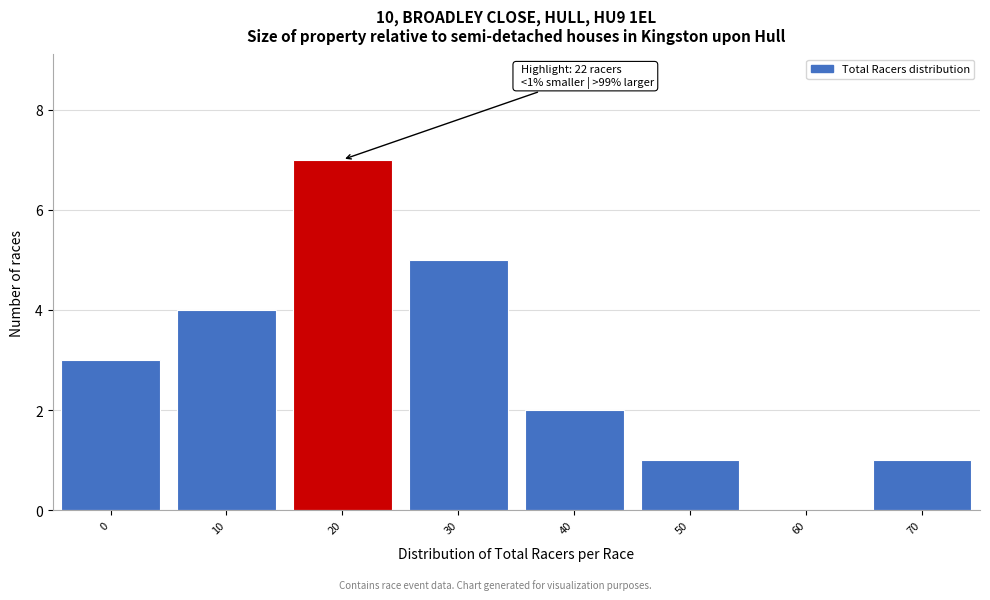

Reading left to right, extract all data points from this chart.

0=3	10=4	20=7	30=5	40=2	50=1	60=0	70=1